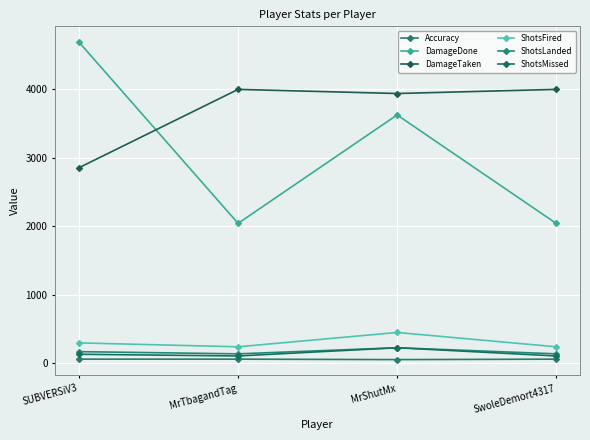

The ShotsLanded series shows 111.9 at MrShutMx. True or false?

False